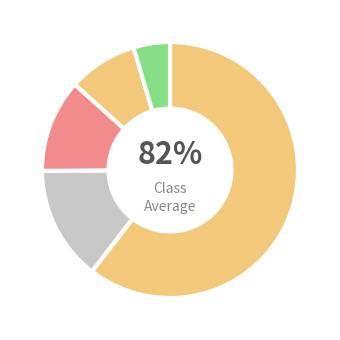

Between 3 and 3, which is larger?

3